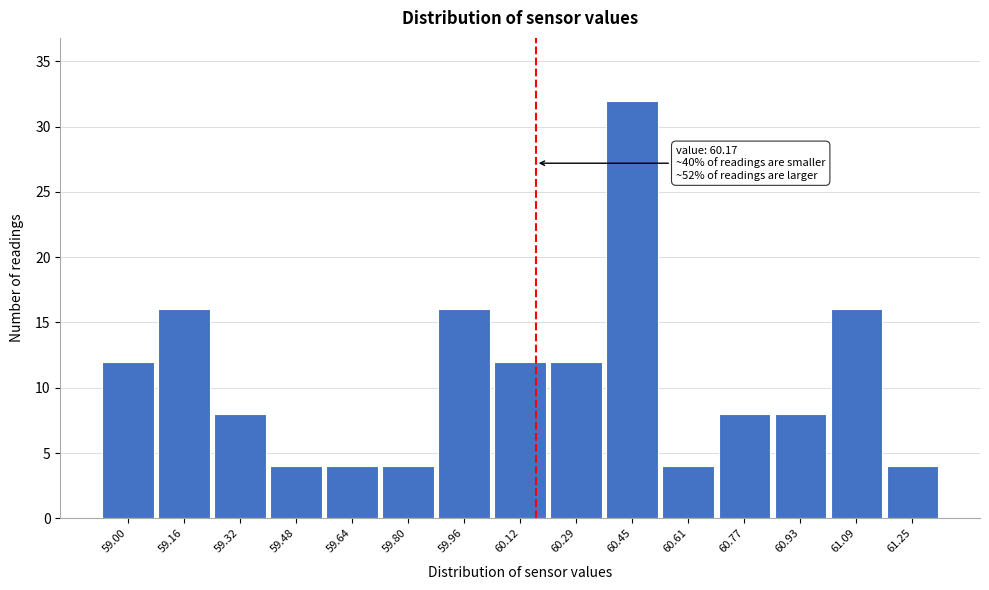

Which range on the x-axis has the tallest bar?

60.36 to 60.52